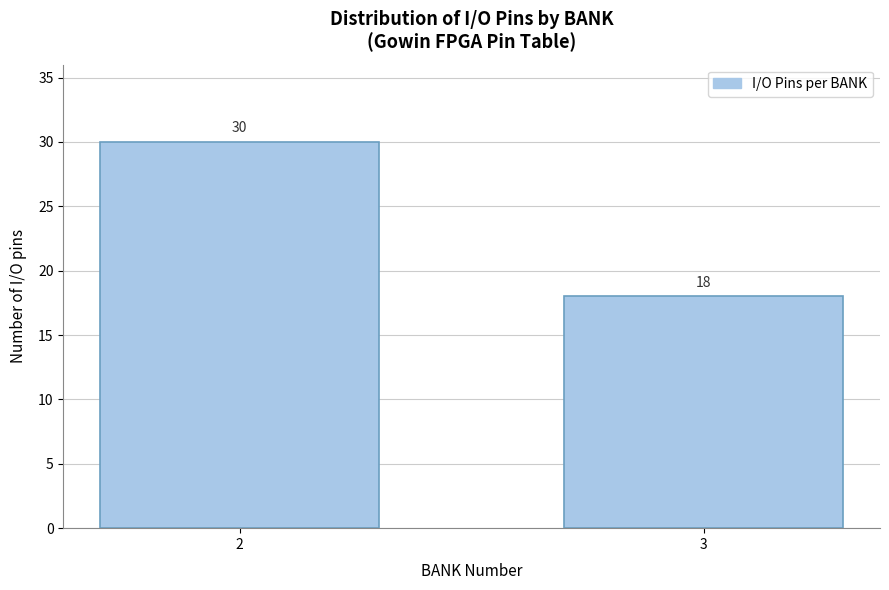

Reading left to right, what are all the values shown in this chart?

2=30	3=18